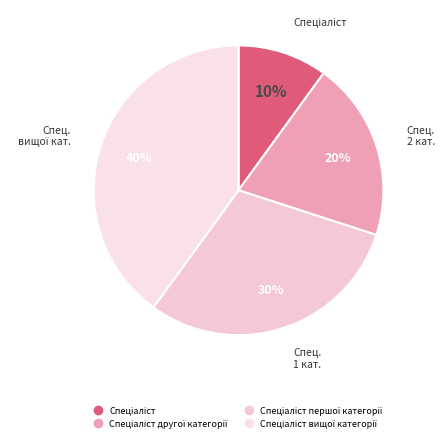

Rank the categories by value from highest to lowest.

Спеціаліст вищої категорії, Спеціаліст першої категорії, Спеціаліст другої категорії, Спеціаліст